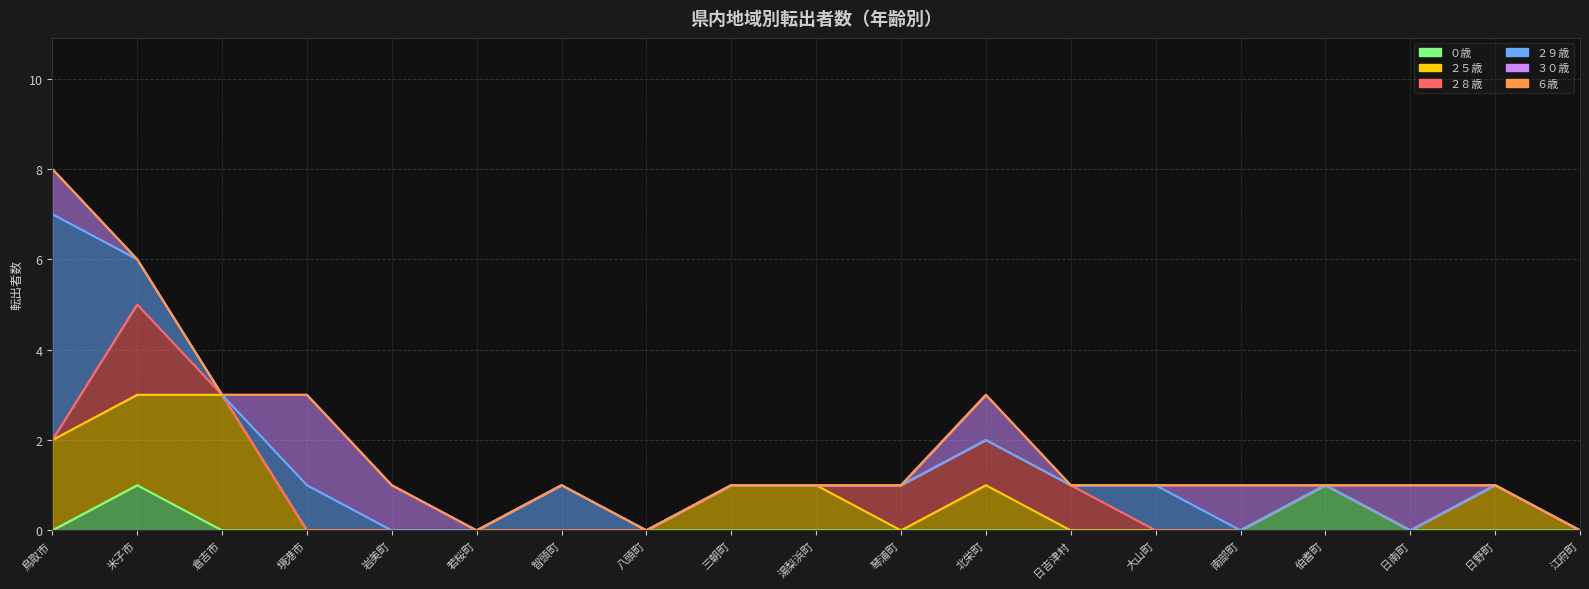

Reading right to left, transcribe all the data shown in this chart.

０歳: 0	0	0	1	0	0	0	0	0	0	0	0	0	0	0	0	0	1	0
２５歳: 0	1	0	1	0	0	0	1	0	1	1	0	0	0	0	0	3	3	2
２８歳: 0	1	0	1	0	0	1	2	1	1	1	0	0	0	0	0	3	5	2
２９歳: 0	1	0	1	0	1	1	2	1	1	1	0	1	0	0	1	3	6	7
３０歳: 0	1	1	1	1	1	1	3	1	1	1	0	1	0	1	3	3	6	8
６歳: 0	1	1	1	1	1	1	3	1	1	1	0	1	0	1	3	3	6	8